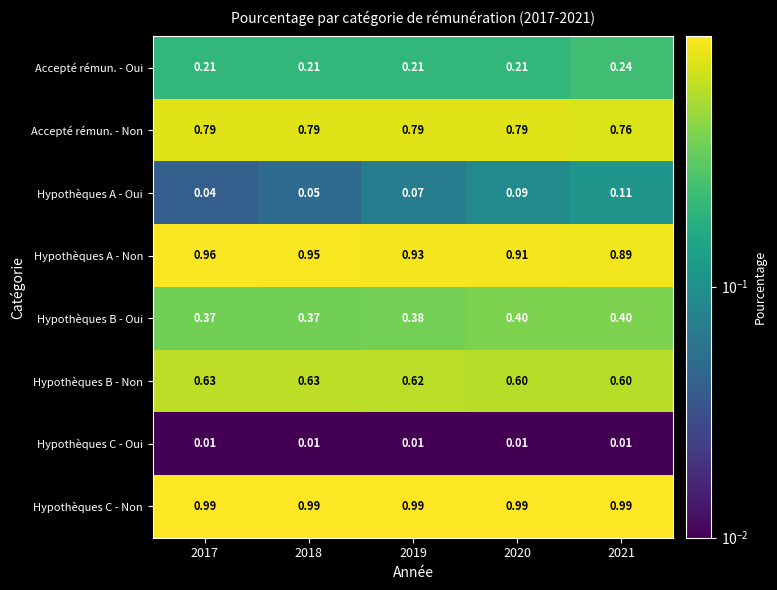

At 2021, list the series in order from largest to smallest.

Hypothèques C - Non, Hypothèques A - Non, Accepté rémun. - Non, Hypothèques B - Non, Hypothèques B - Oui, Accepté rémun. - Oui, Hypothèques A - Oui, Hypothèques C - Oui